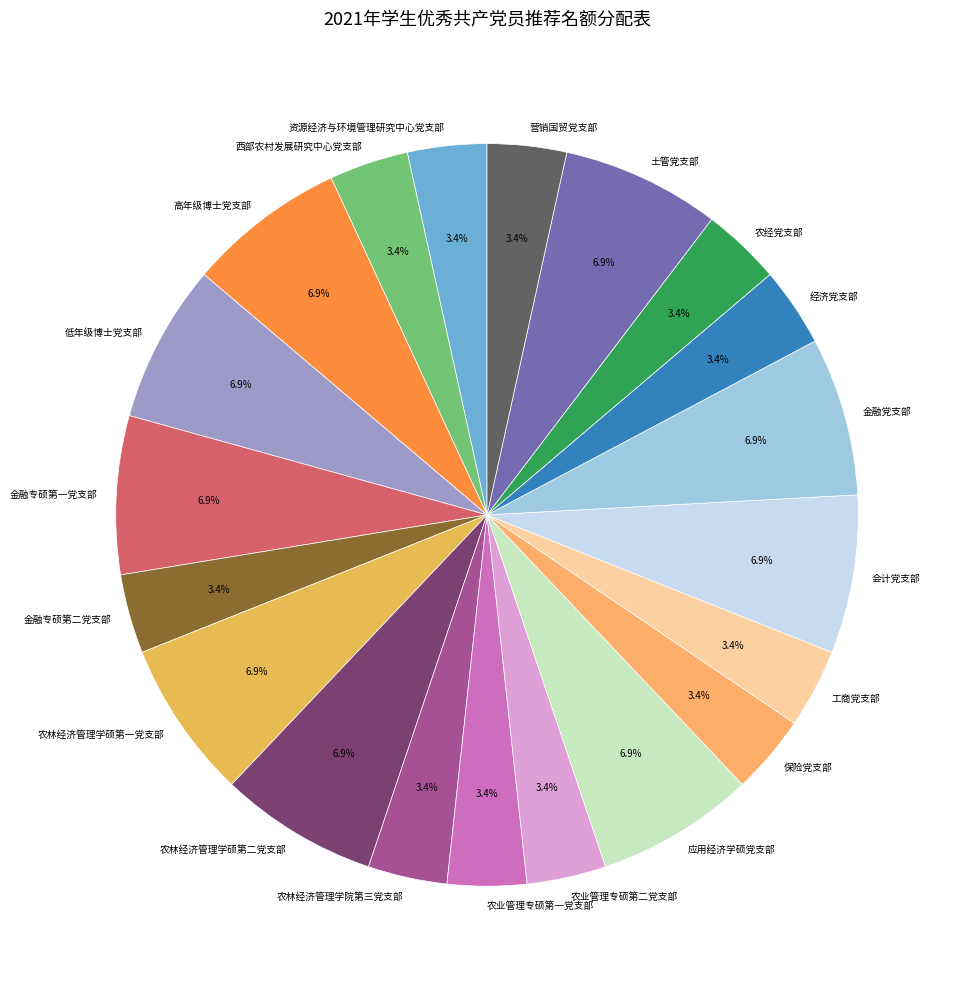

Is there any slice that represents more than half of the pie?

No